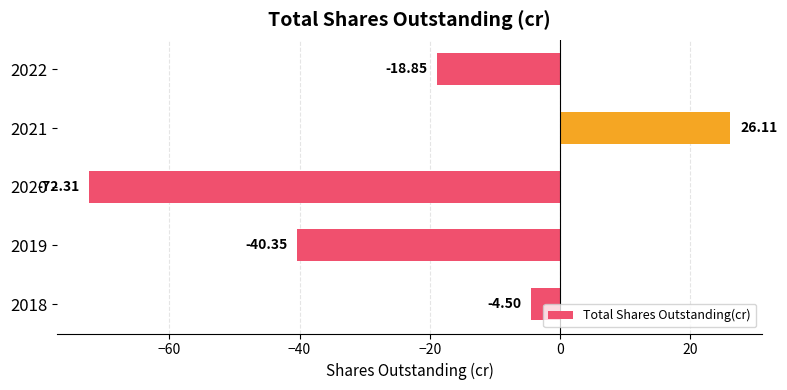

List the labels in order of value, smallest first.

2020, 2019, 2022, 2018, 2021